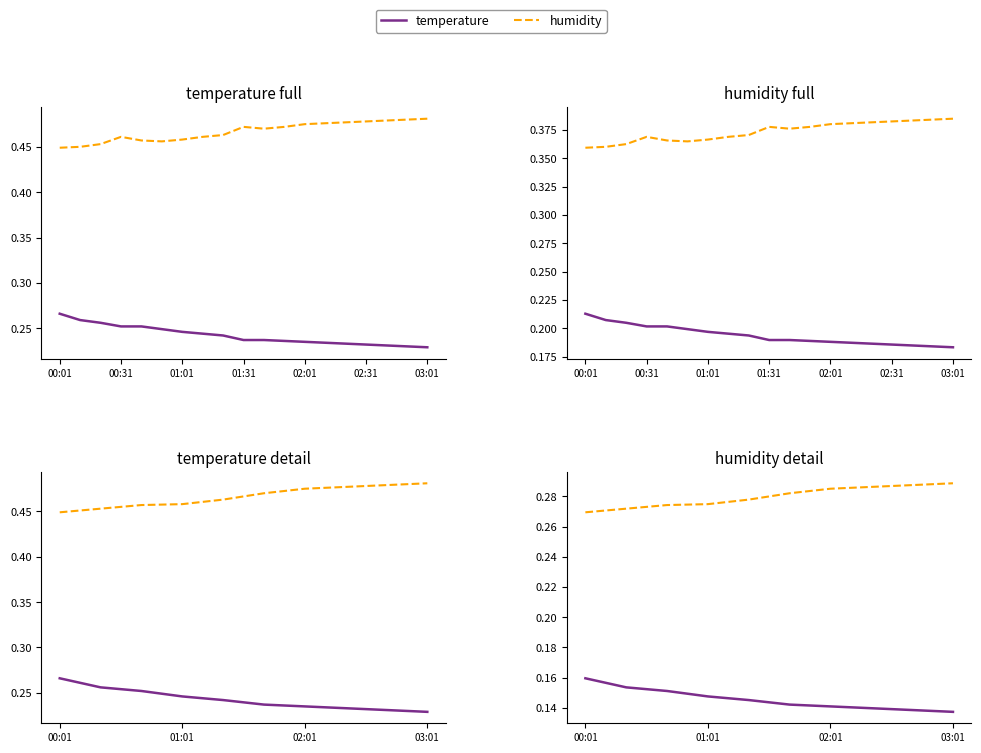

True or false: temperature has more than 0 points higher than both neighbors.

False